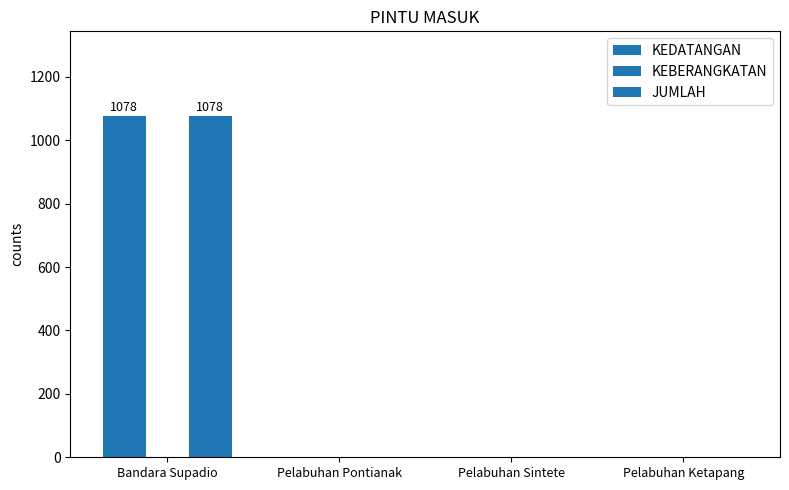

Which series has the widest spread of values?

KEDATANGAN